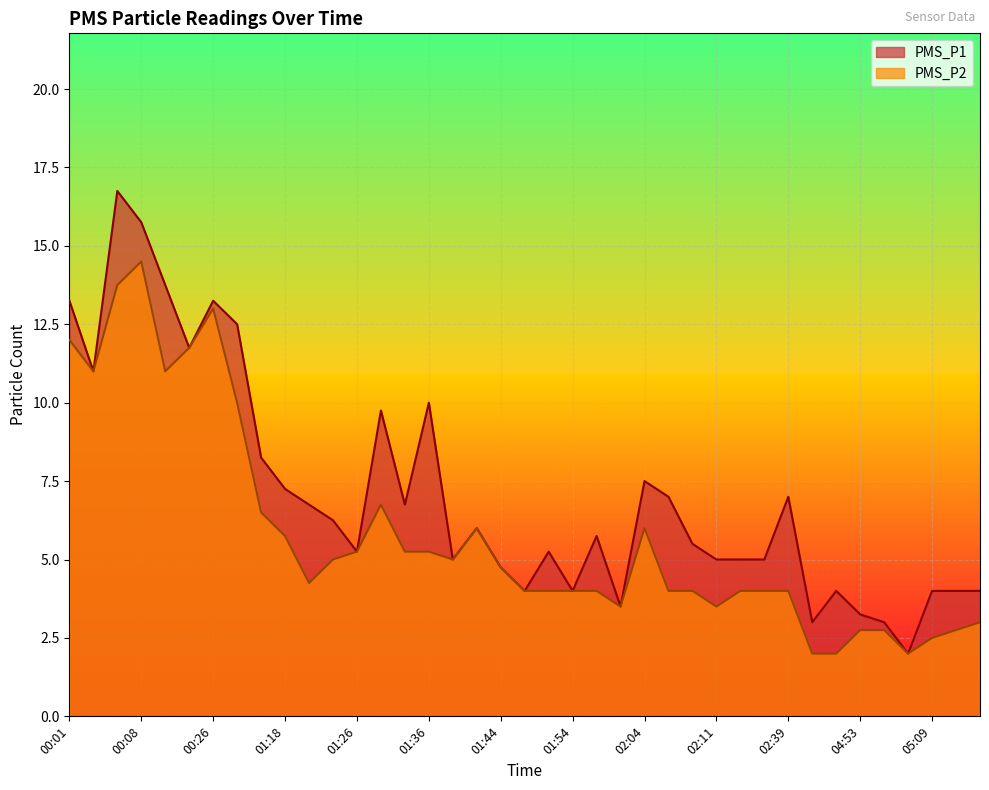

What is the label of the 30th point from the left?

02:16